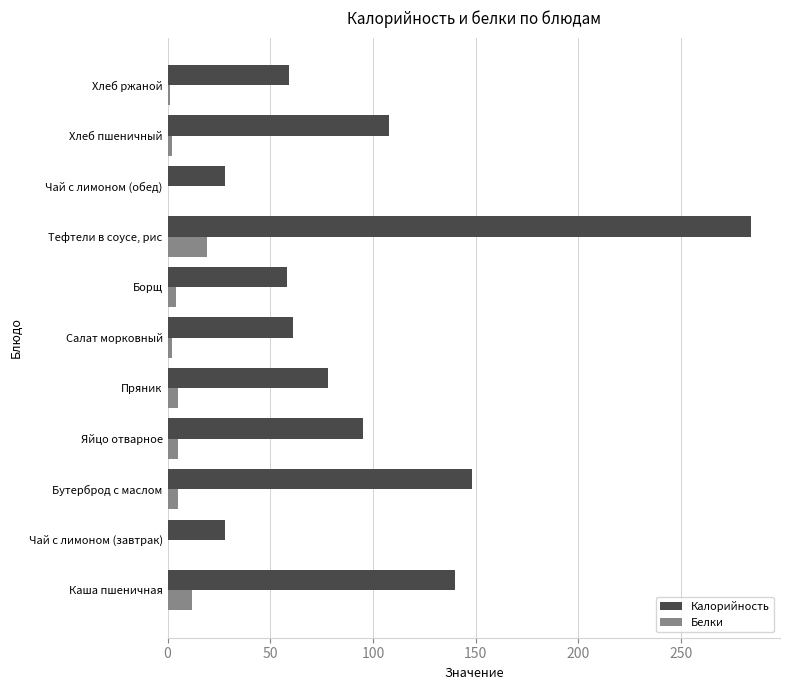

Between Бутерброд с маслом and Хлеб пшеничный, which series saw the biggest shift?

Калорийность